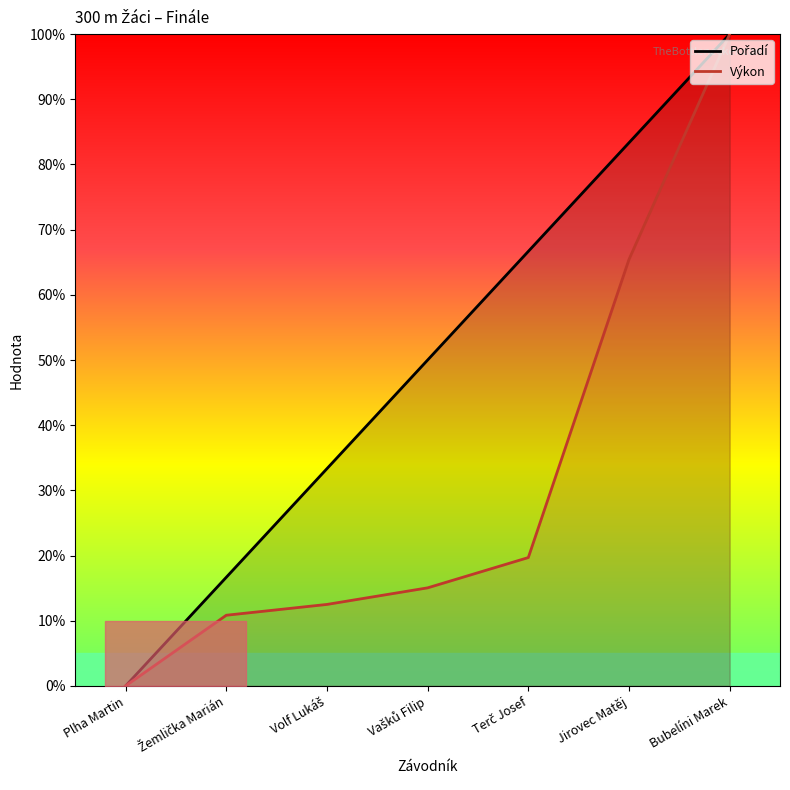

List the series in order of their peak value, lowest first.

Pořadí, Výkon